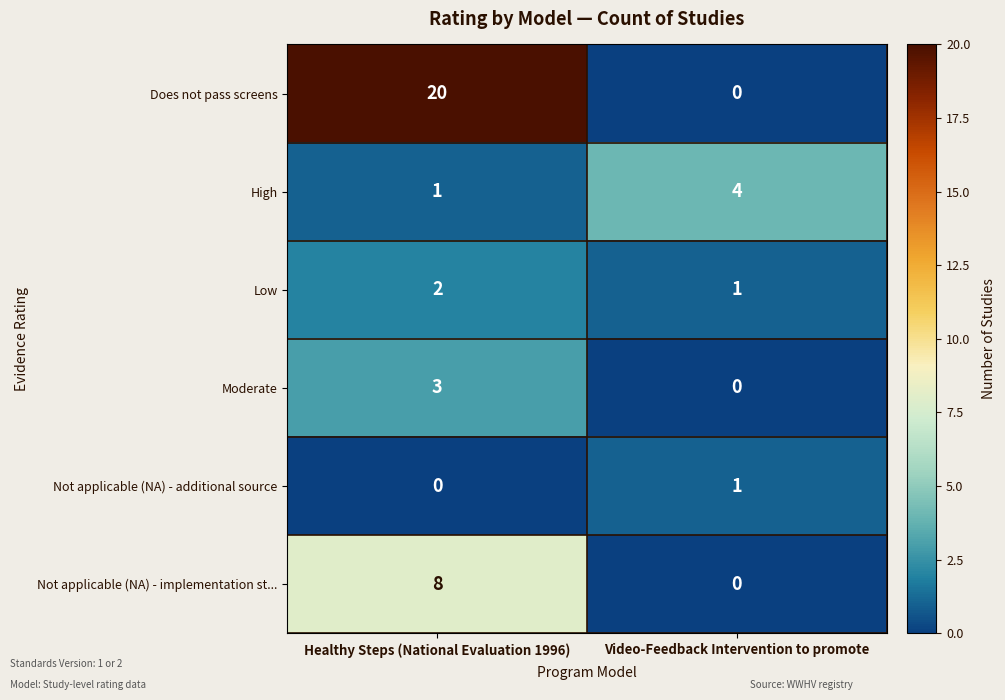

How many categories are shown in the chart?

2